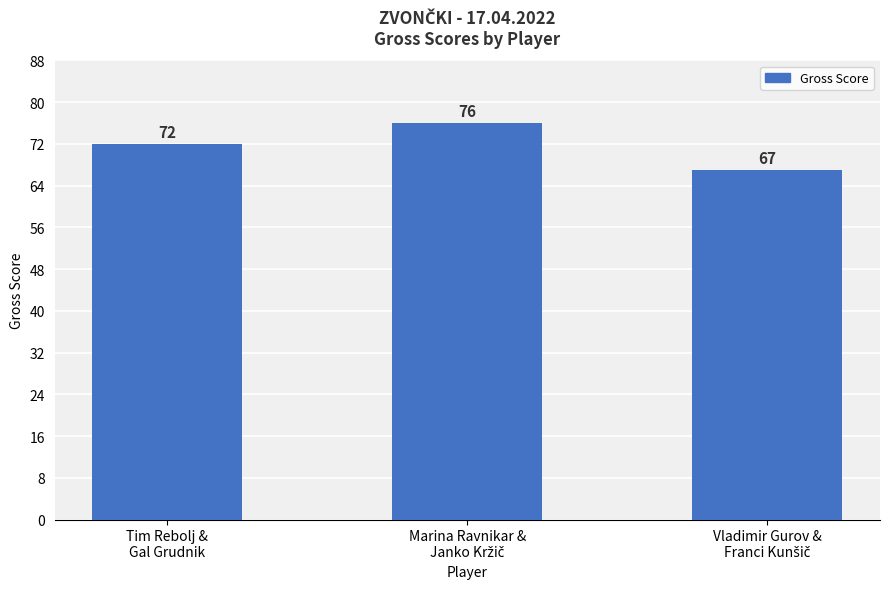

What is the label of the 1st bar from the left?

Tim Rebolj &
Gal Grudnik